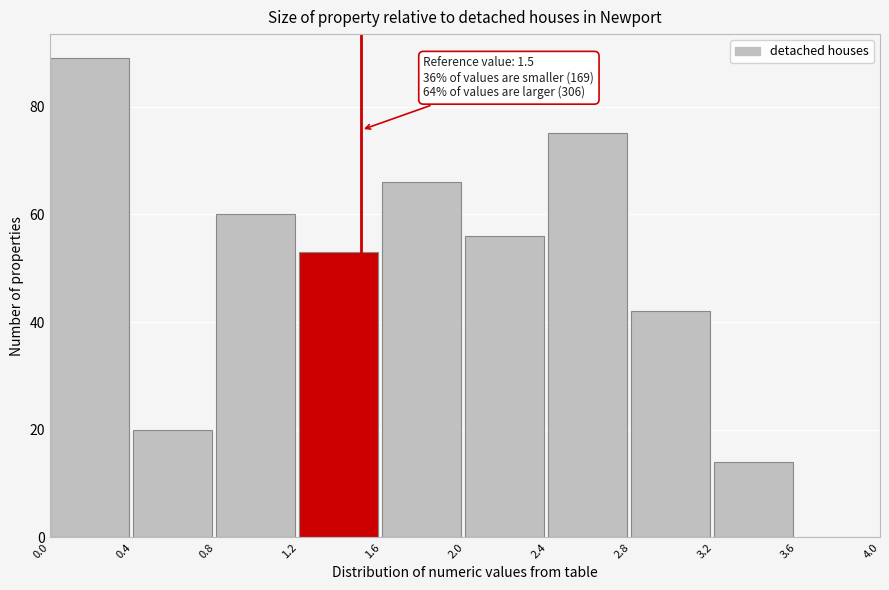

Which range on the x-axis has the tallest bar?

0.0 to 0.4